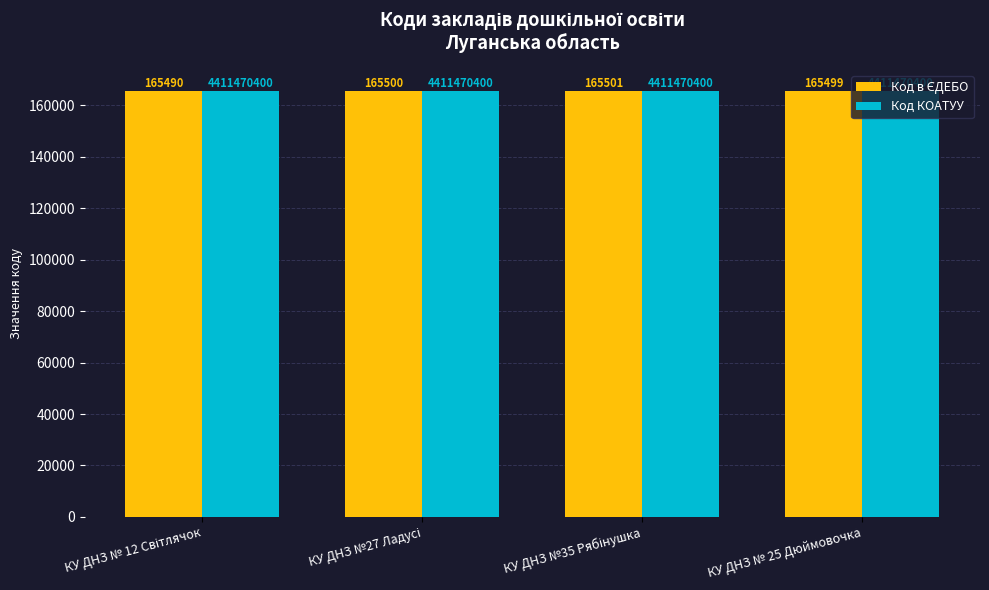

What is the greatest value displayed?

165501